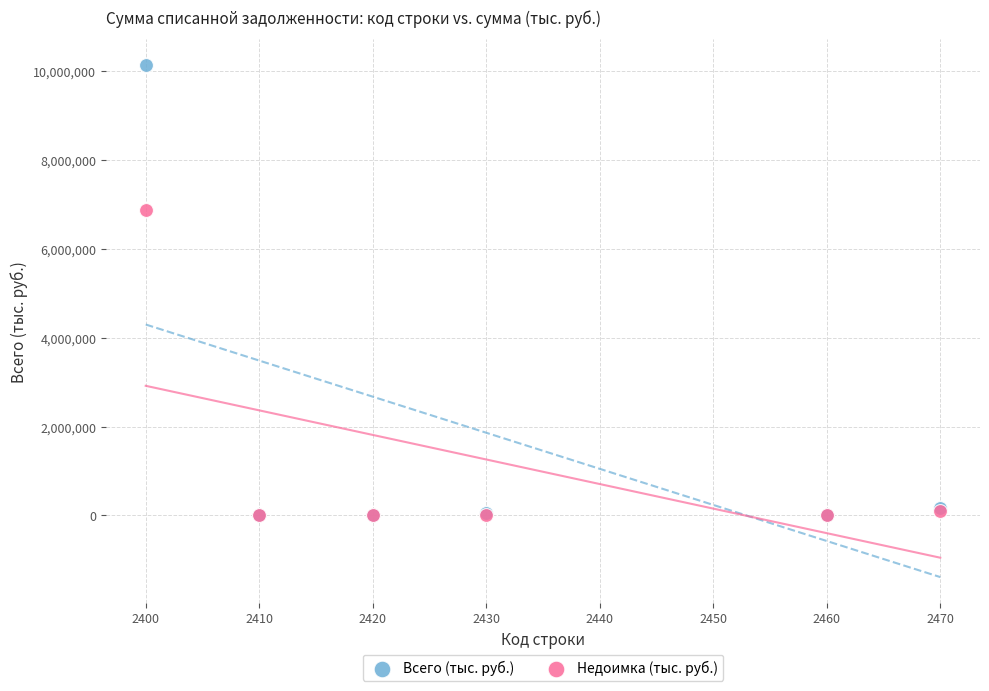

Across all series, what Y value is closest to 5063578?

6879300